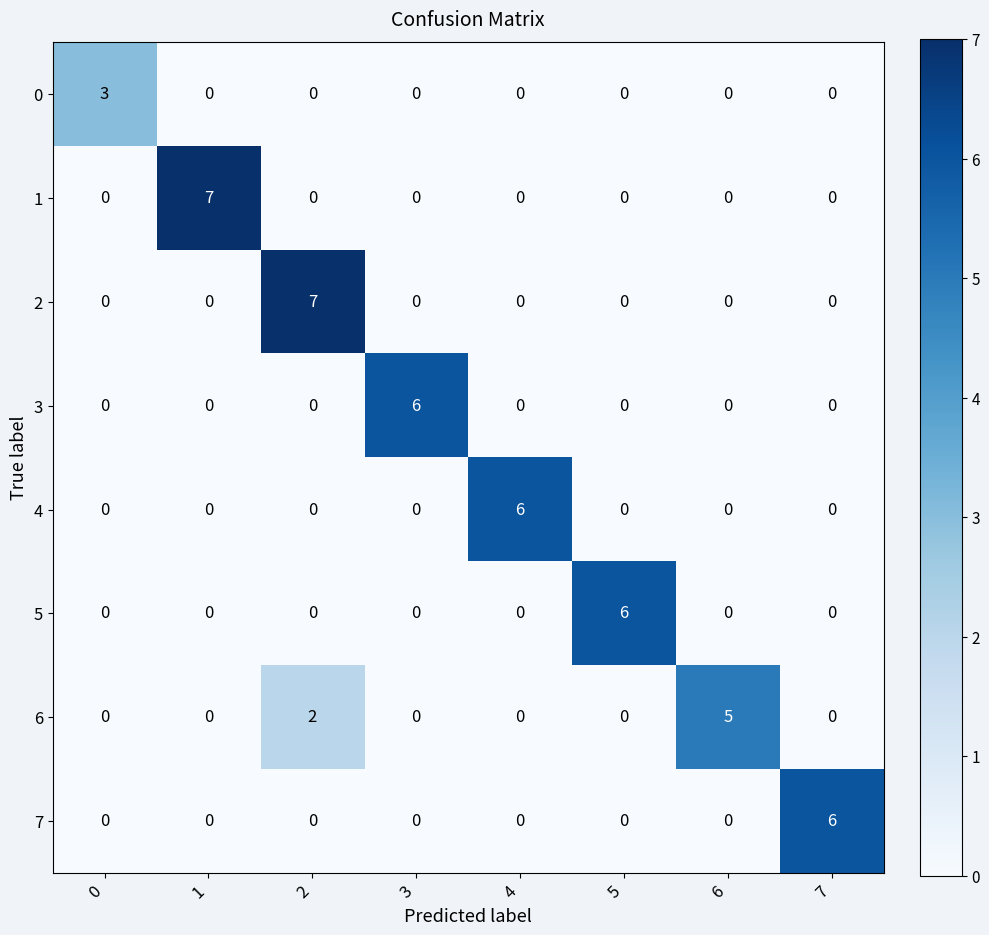

How many data points in 6 are above 0?

2